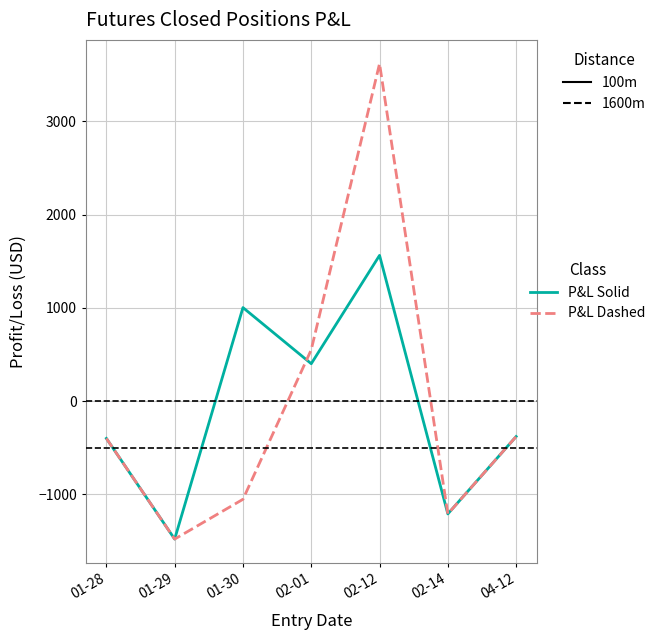

What is the total value across all series at 01-29?

-2960.0